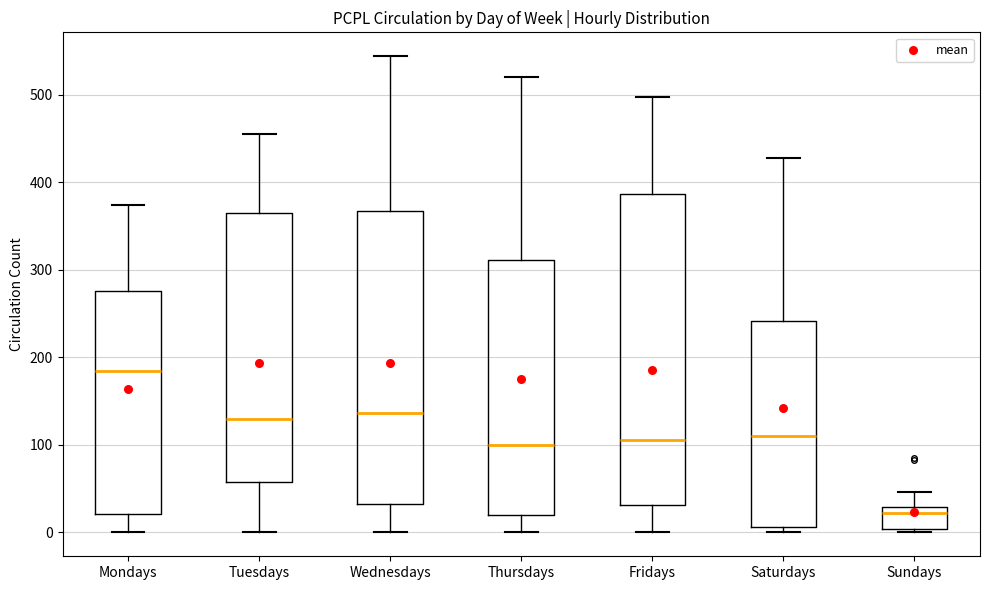

Reading left to right, read every box against the y-axis: the position of its median line, the range the box covers, and the ends of its whiskers. The values are not printed on the chart, so give them approximately, as read against the axis.

Mondays: median 180, box 20 to 280, whiskers 0 to 370
Tuesdays: median 130, box 60 to 370, whiskers 0 to 460
Wednesdays: median 140, box 30 to 370, whiskers 0 to 540
Thursdays: median 100, box 20 to 310, whiskers 0 to 520
Fridays: median 110, box 30 to 390, whiskers 0 to 500
Saturdays: median 110, box 10 to 240, whiskers 0 to 430
Sundays: median 20, box 0 to 30, whiskers 0 (just below the box's lower edge) to 50